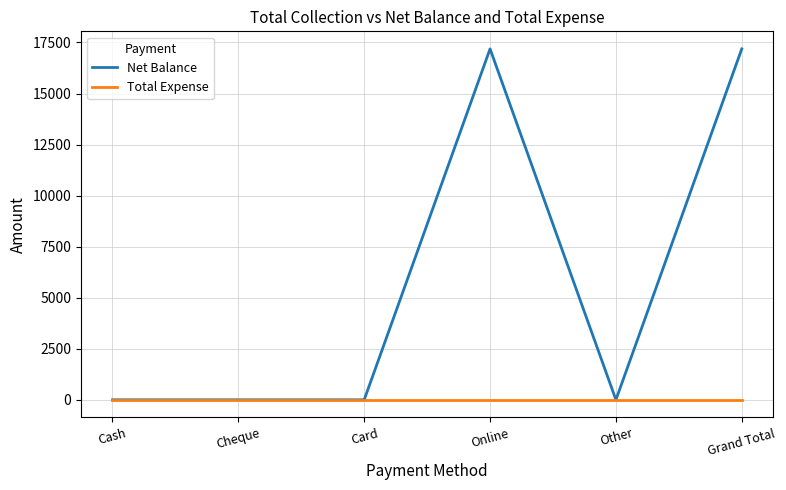

The Net Balance series shows 25740 at Online. True or false?

False